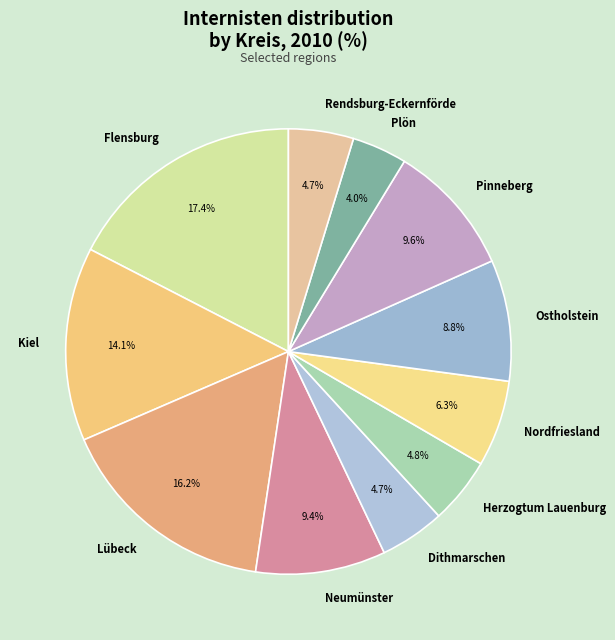

To the nearest percent, what is the combined percentage of Flensburg and Herzogtum Lauenburg?

22%